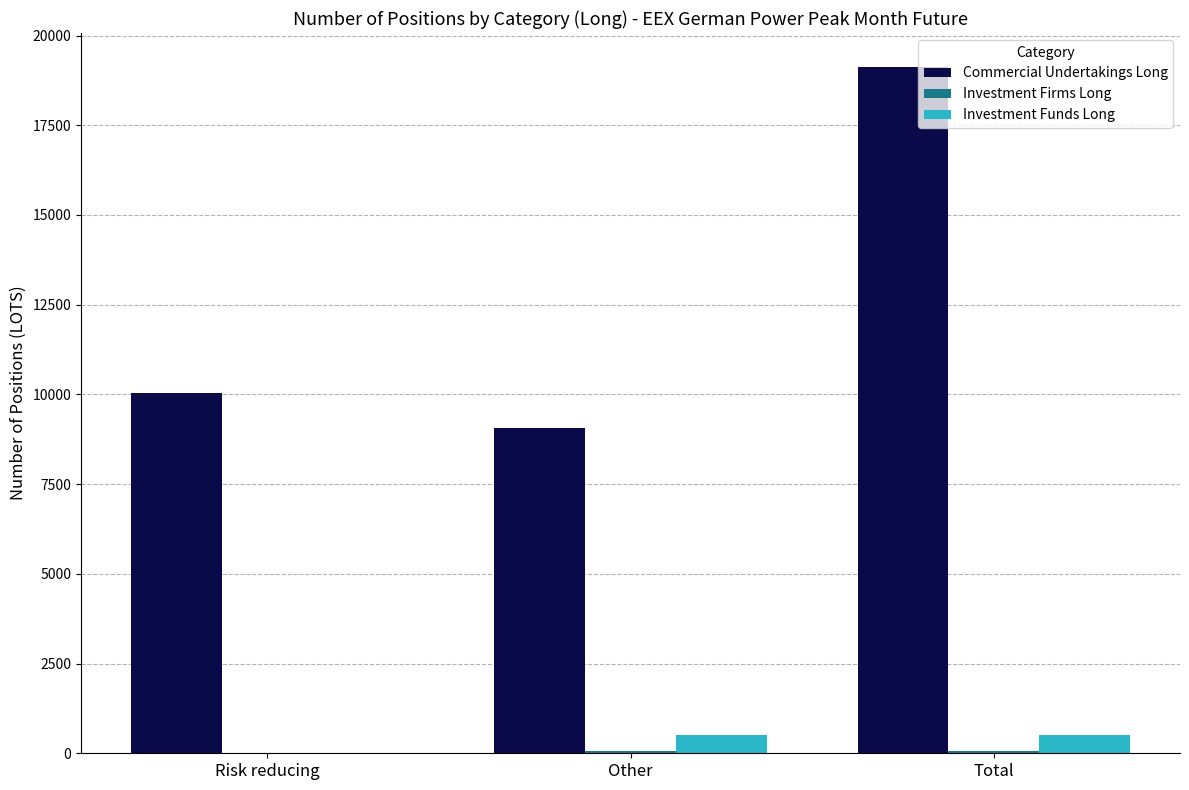

The value of Commercial Undertakings Long at Other is 9071. True or false?

True